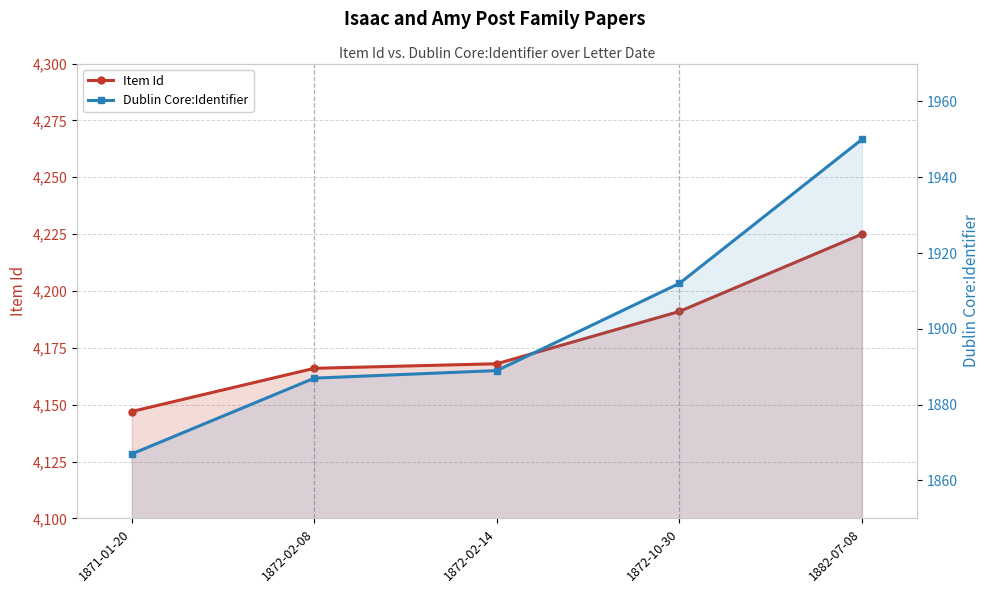

At which category is the sum across all series the highest?

1882-07-08